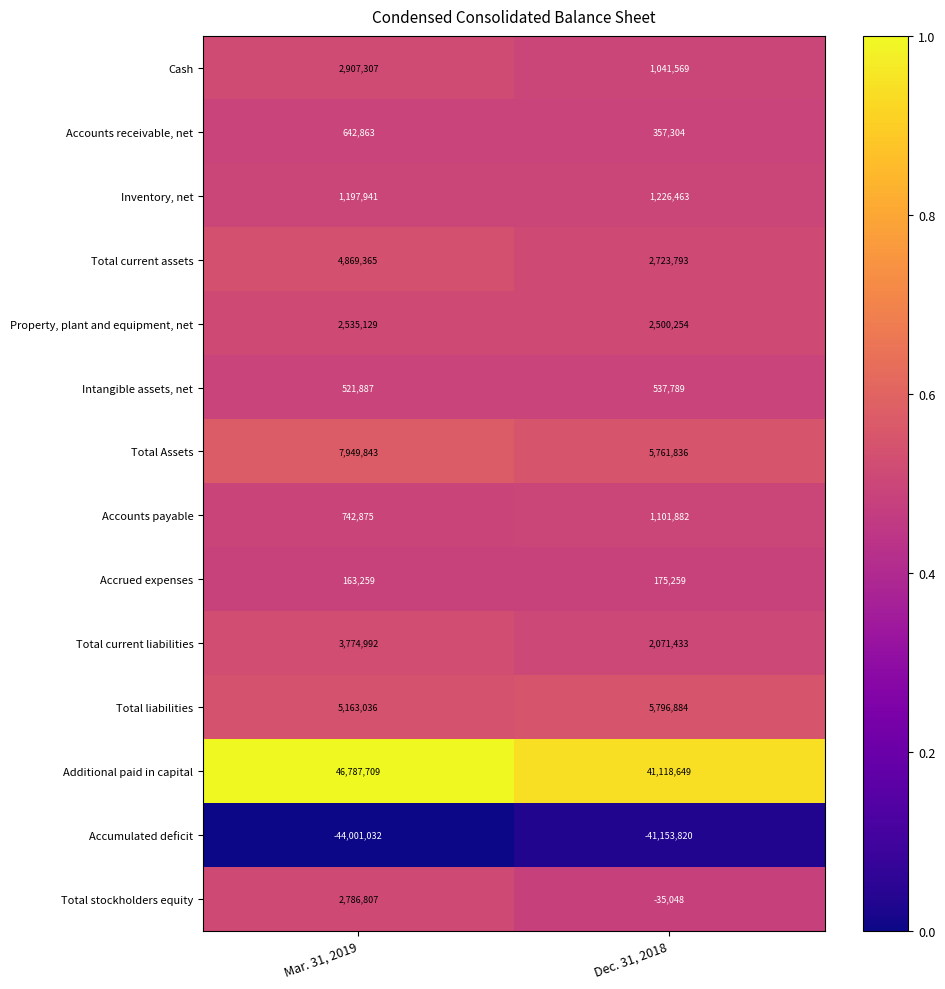

What is the difference between the highest and lowest values at Mar. 31, 2019?

90788741